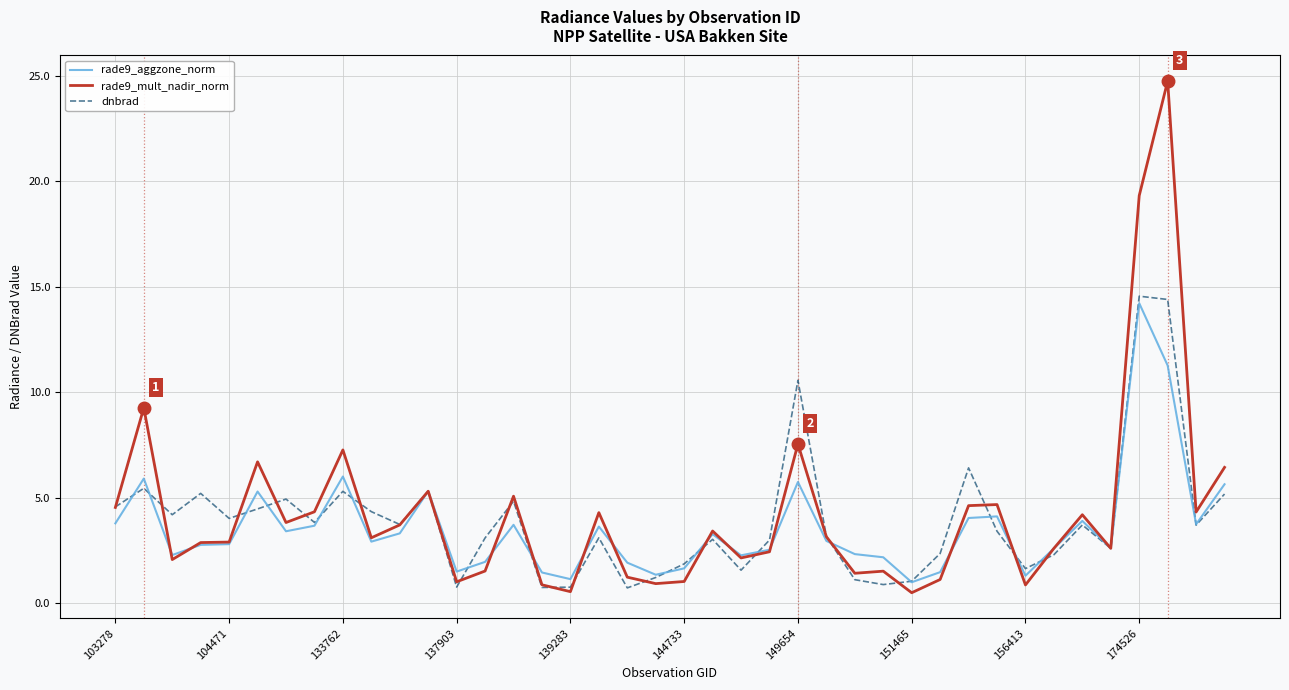

What is the highest value of the rade9_mult_nadir_norm series?

24.7